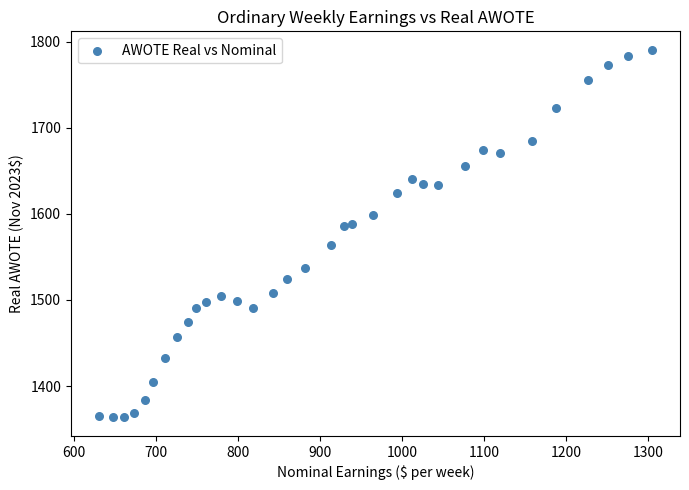

What is the range of Y values (max minus min)?

427.0